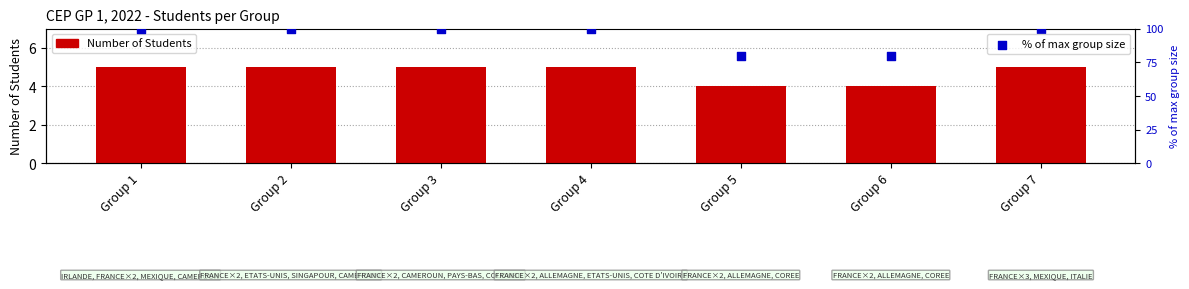

What is the total value across all series at Group 5?

84